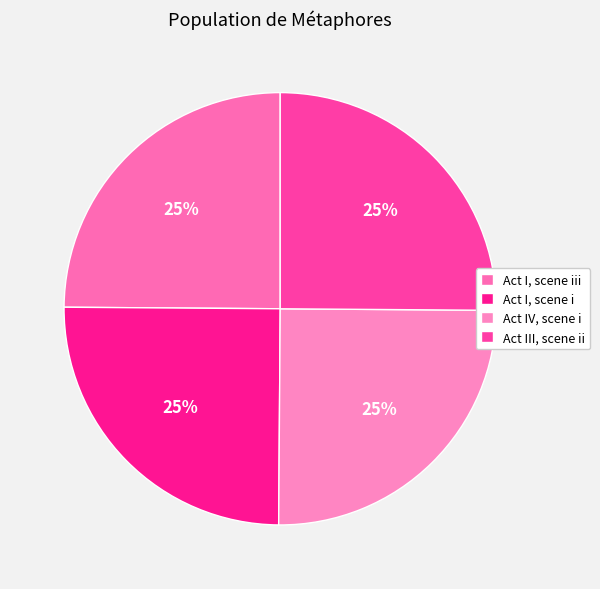

Which category has the smallest portion of the pie?

Act I, scene iii